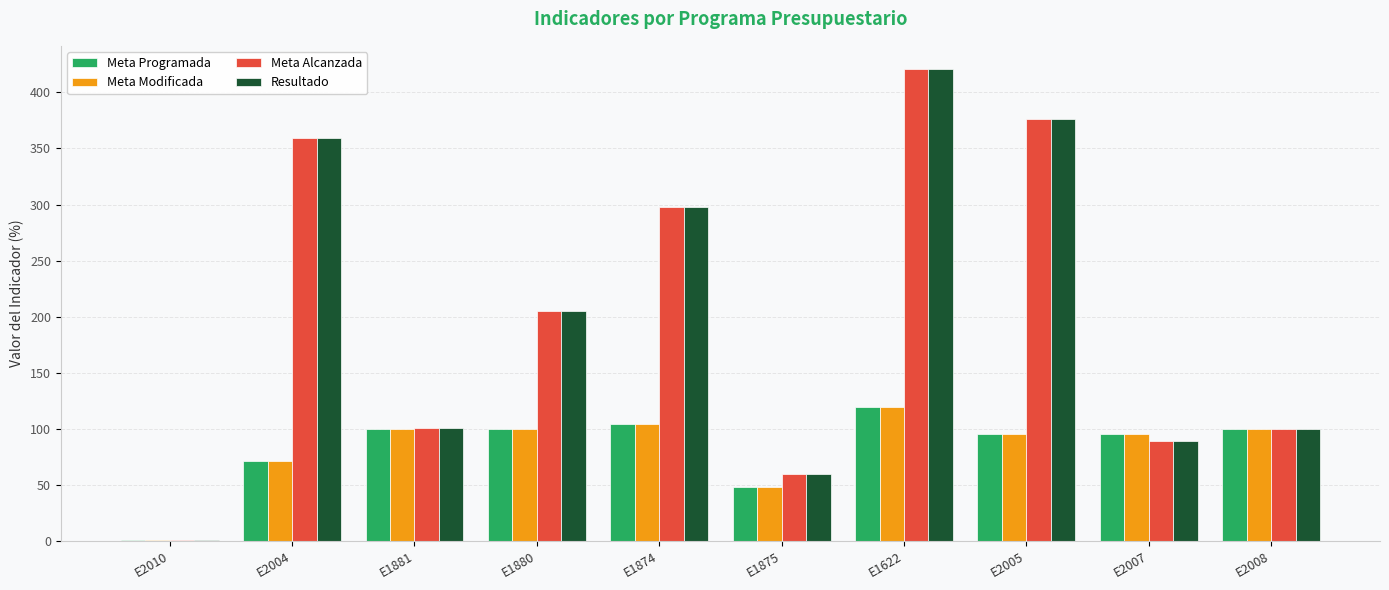

At which label does Meta Alcanzada first exceed 205?

E2004